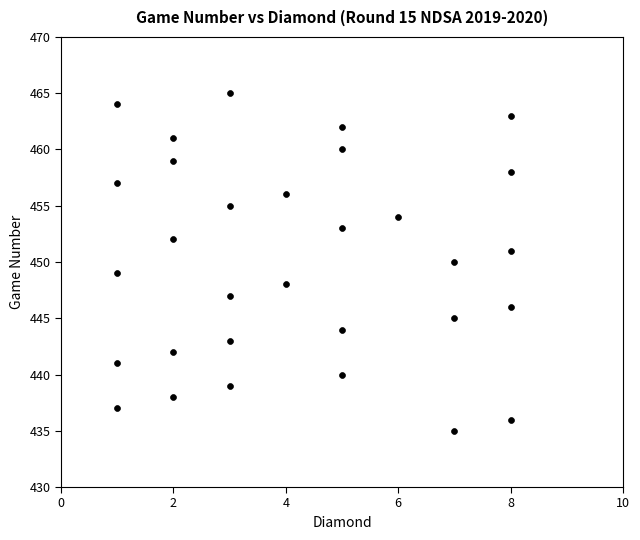

What is the range of Y values (max minus min)?

30